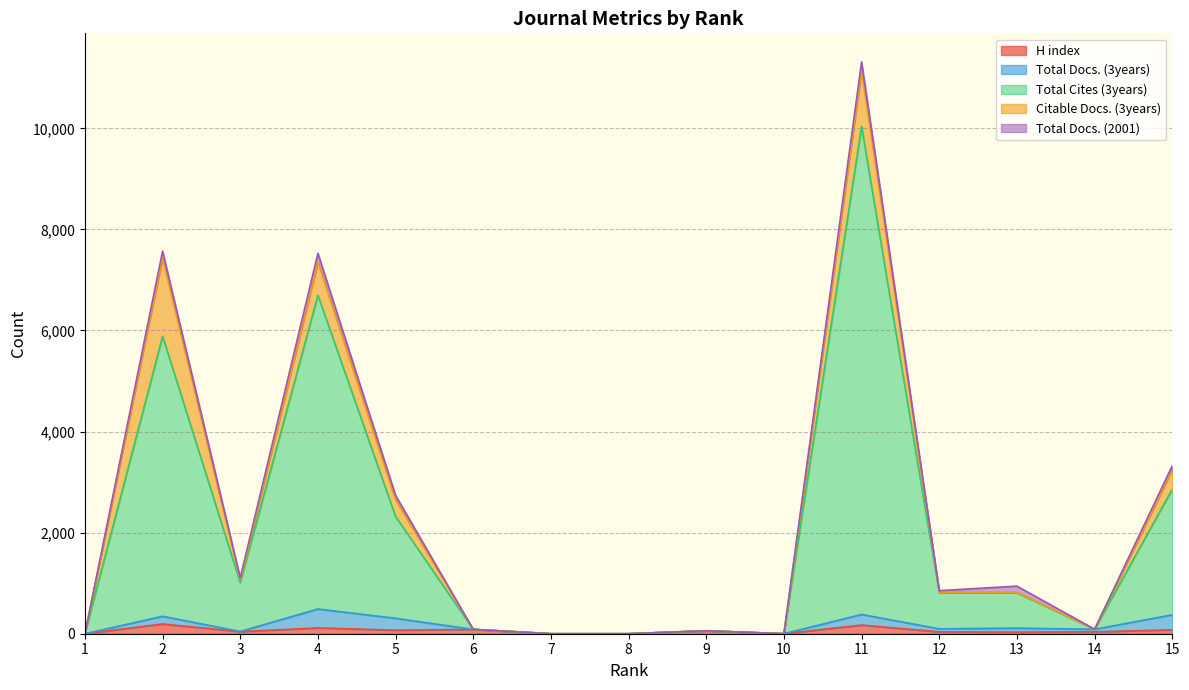

Between 2 and 4, which is larger?

2